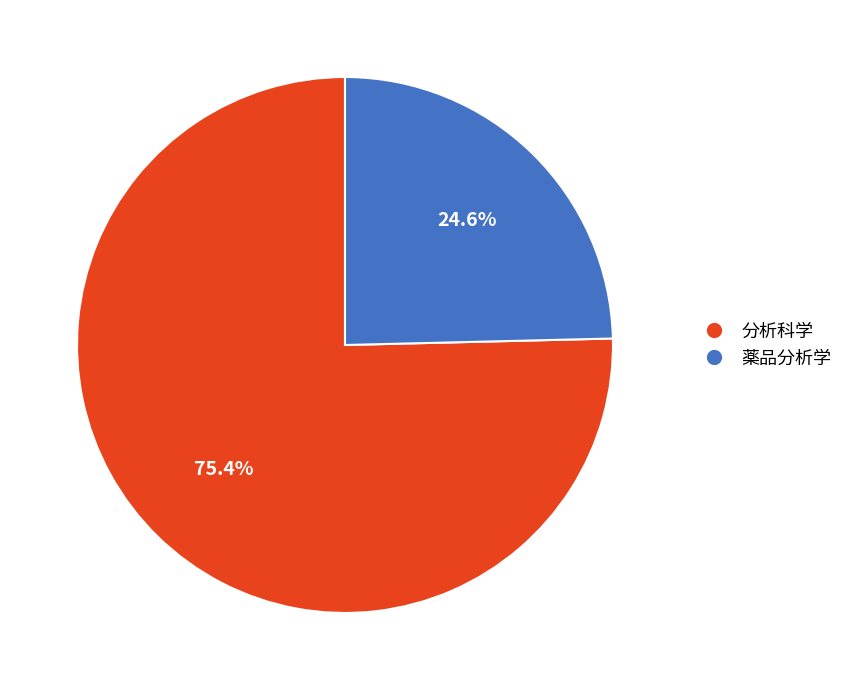

Count the number of slices in the pie.

2